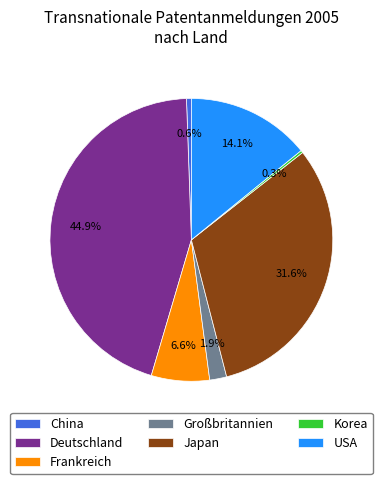

To the nearest percent, what portion does USA represent?

14%